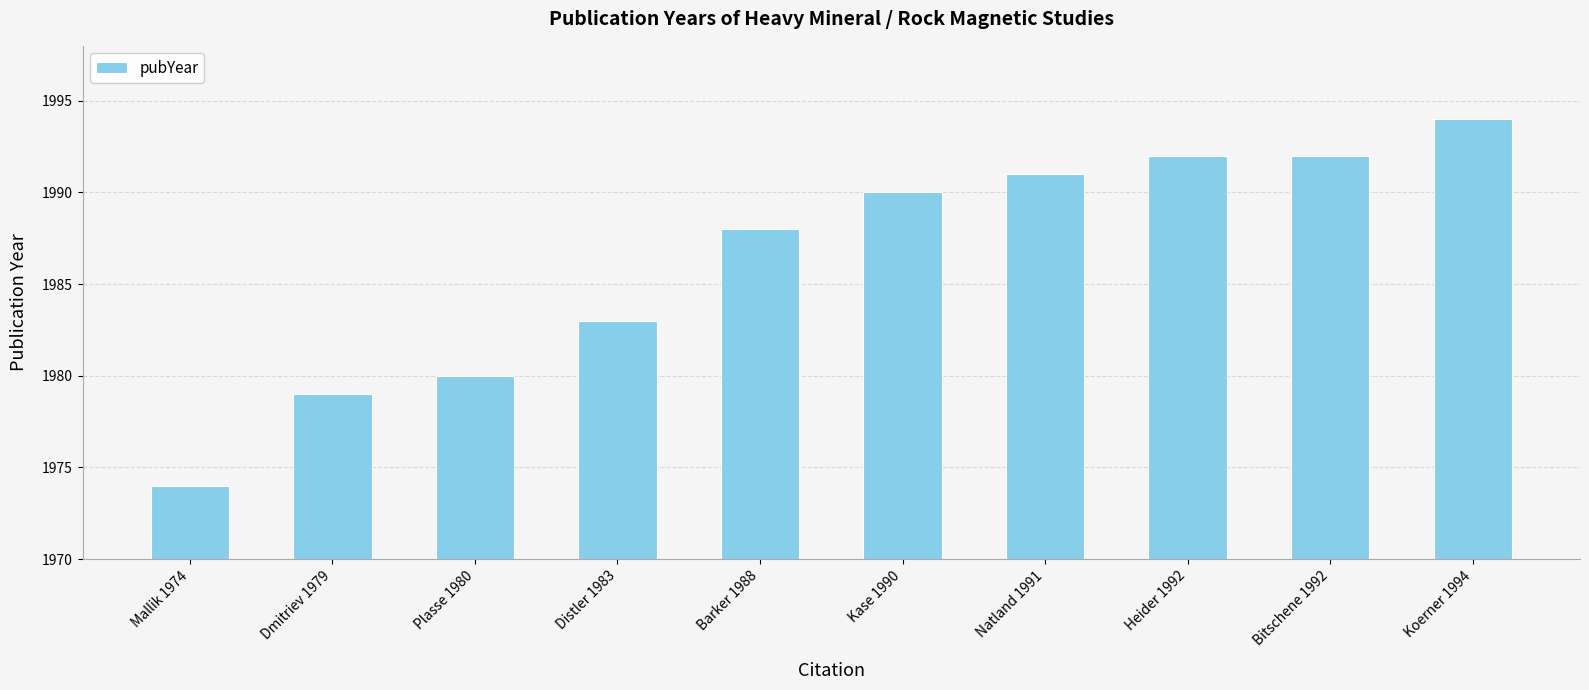

Reading right to left, extract all data points from this chart.

1994	1992	1992	1991	1990	1988	1983	1980	1979	1974